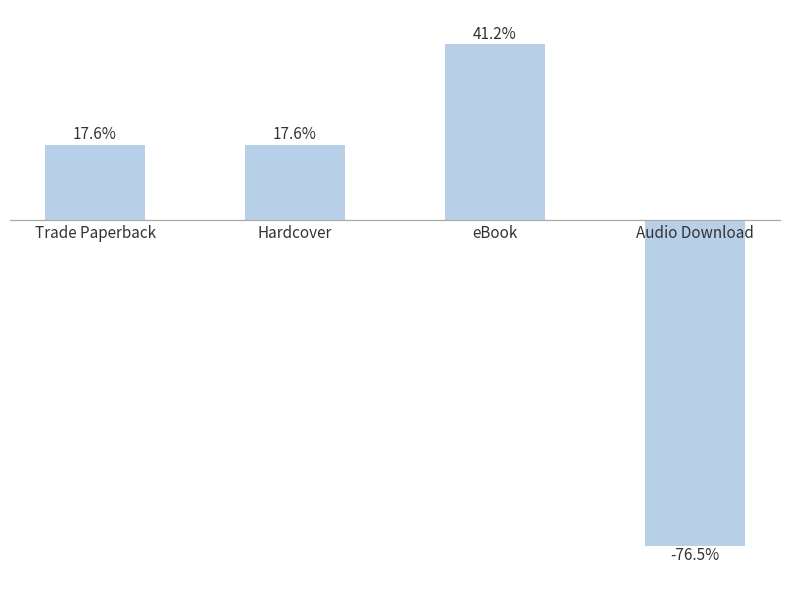

Which has a higher value, Hardcover or Audio Download?

Hardcover